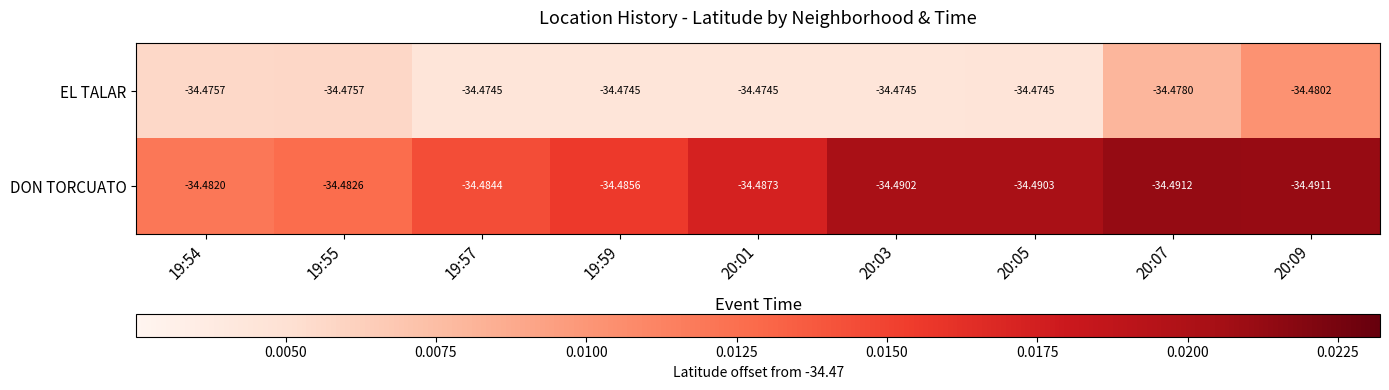

Is the value of DON TORCUATO at 19:54 greater than the value of EL TALAR at 20:03?

Yes